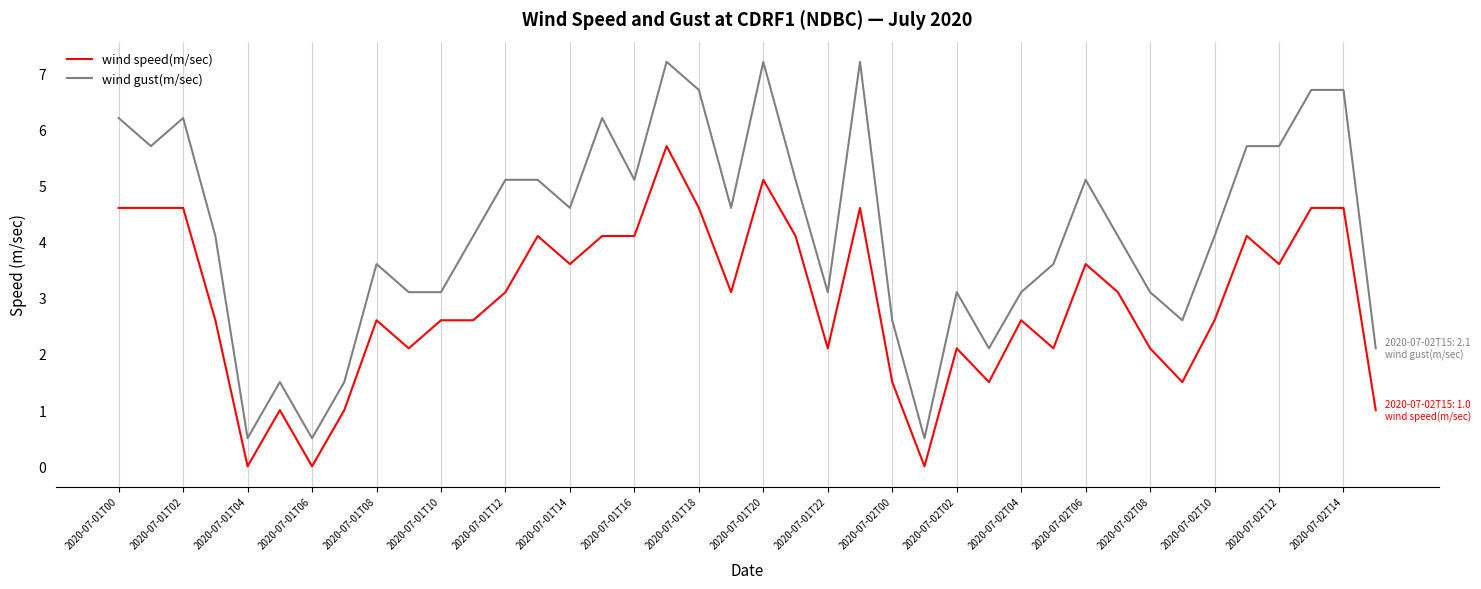

What is the sum of all wind speed(m/sec) values?

117.2